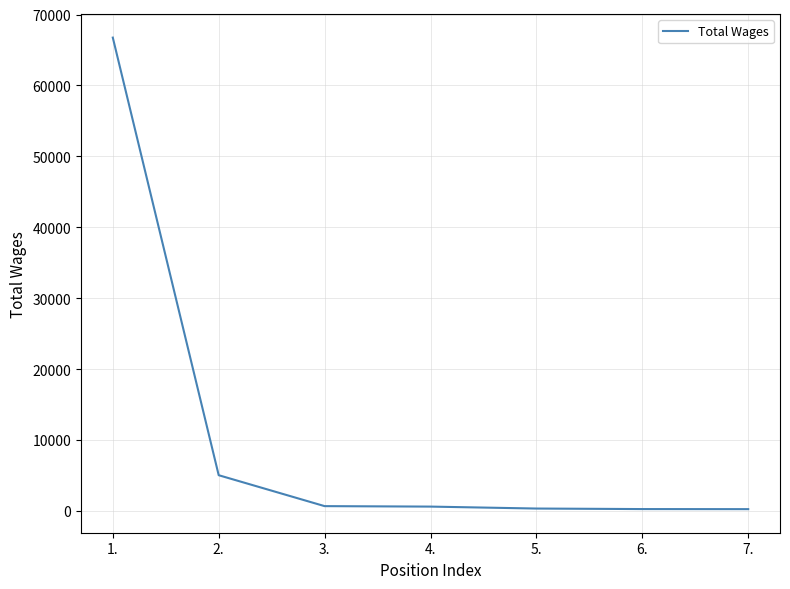

How many series are shown in this chart?

1